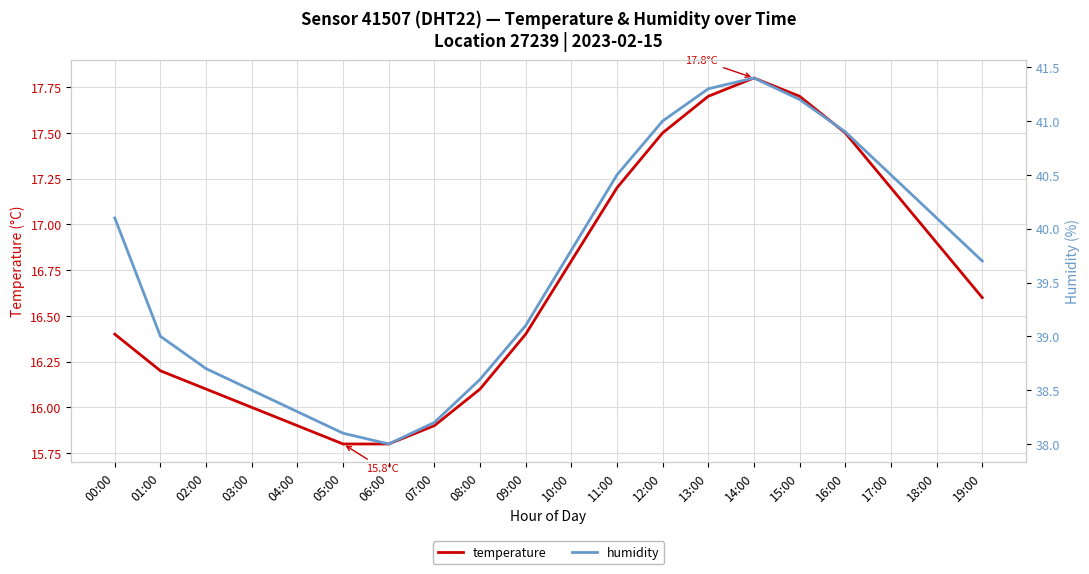

Where is humidity nearest to the value 39?

01:00